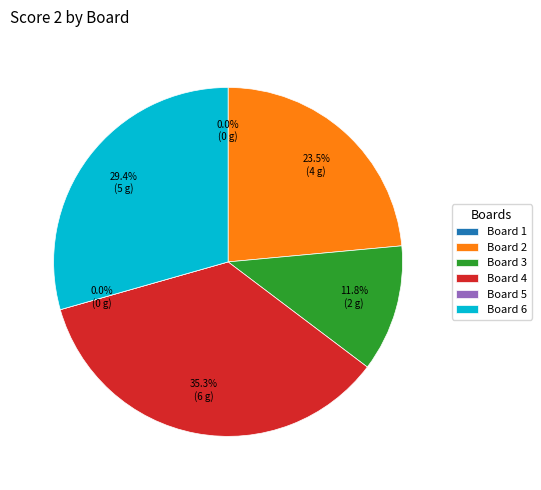

Rank the categories by value from lowest to highest.

Board 1, Board 5, Board 3, Board 2, Board 6, Board 4